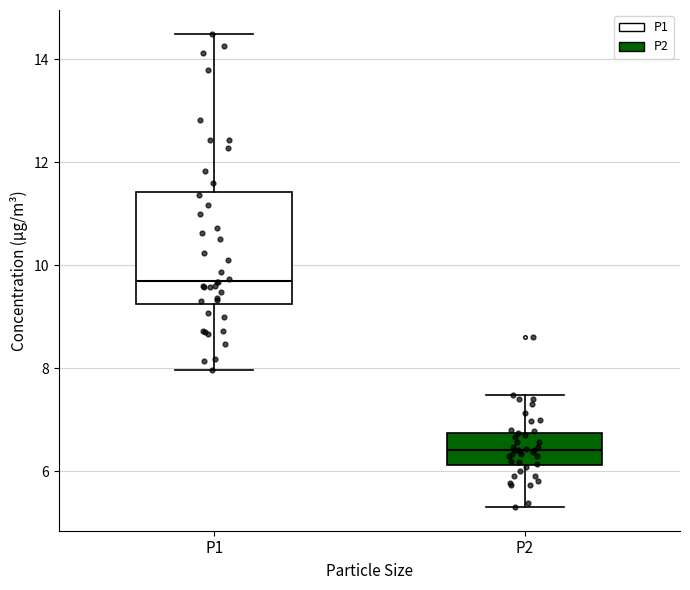

Where does the lower whisker of the box for P1 end on the y-axis? The values are not printed on the chart, so give them approximately, as read against the axis.

8.0